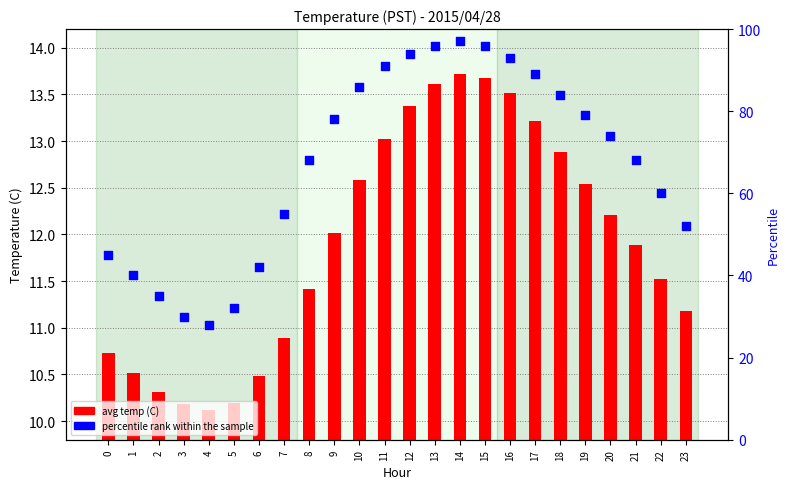

Which series has the largest total across all categories?

percentile rank within the sample